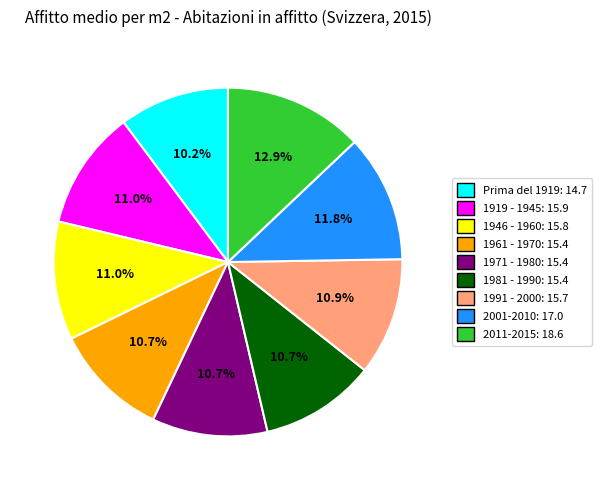

Does 1961 - 1970 account for over 50% of the chart?

No